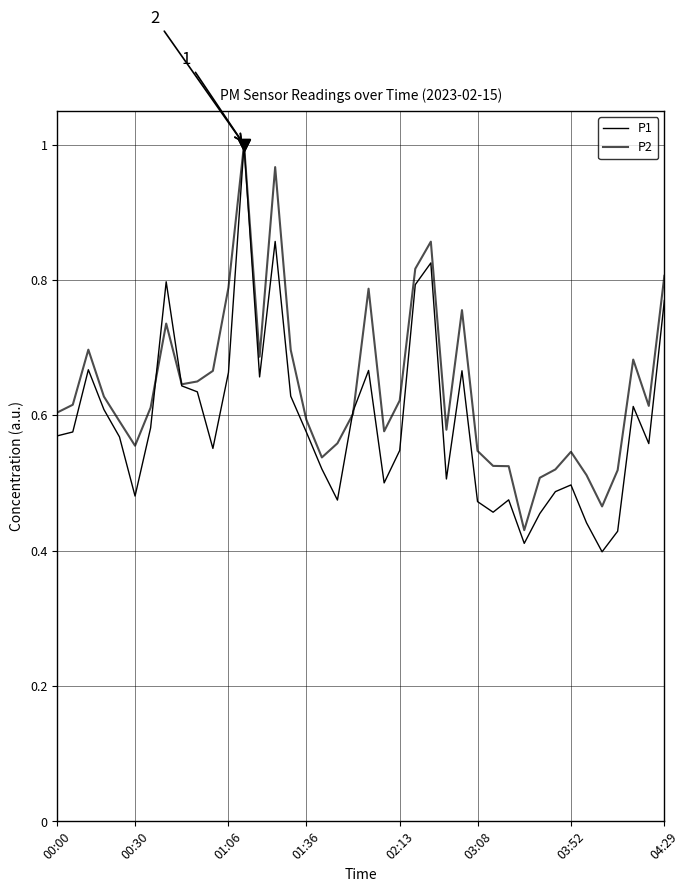

Does the chart display data point markers on the line(s)?

No